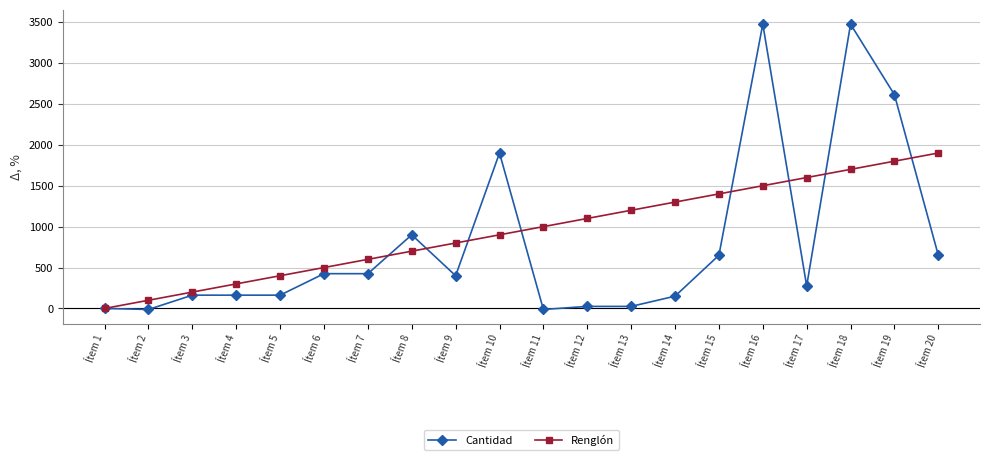

True or false: Cantidad has more than 1 points higher than both neighbors.

True